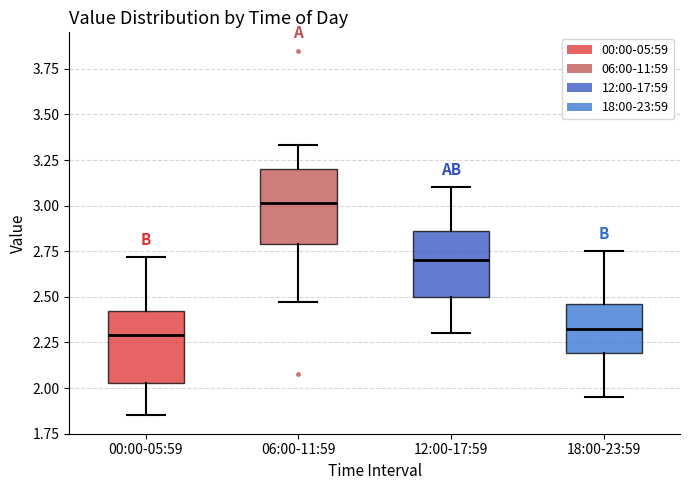

Where is the upper edge of the box for 06:00-11:59 on the y-axis? The values are not printed on the chart, so give them approximately, as read against the axis.

3.20